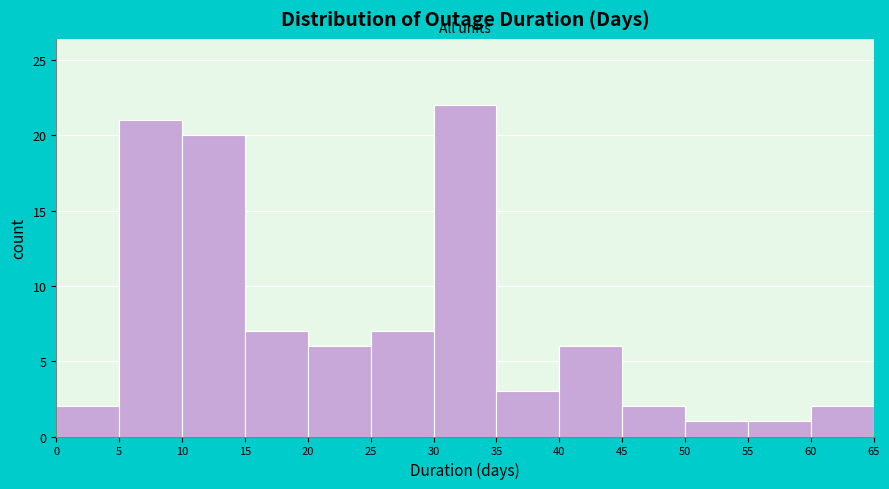

What is the height of the bar covering 30 to 35 on the x-axis? The values are not printed on the chart, so give them approximately, as read against the axis.

22